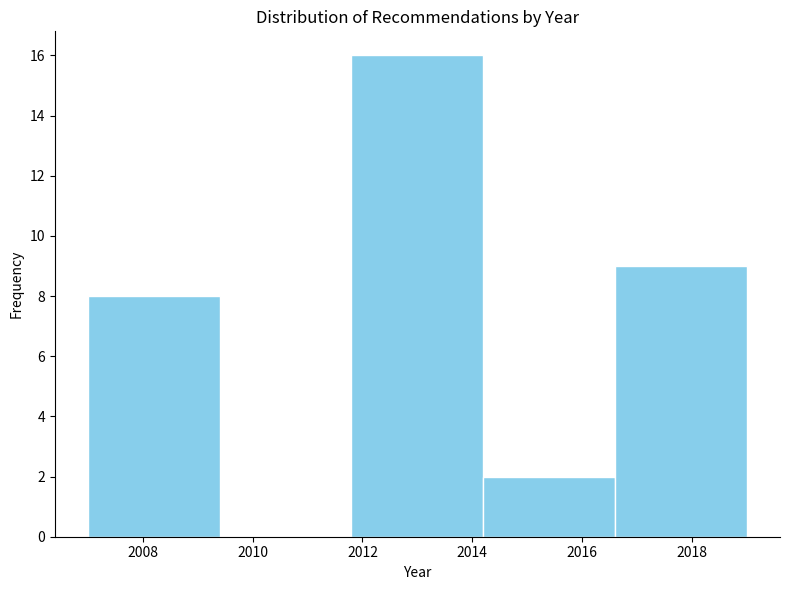

Reading left to right, transcribe this chart: for each bar, give the range it covers on the x-axis and its height. The values are not printed on the chart, so give them approximately, as read against the axis.

2007.0 to 2009.4: 8
2009.4 to 2011.8: 0
2011.8 to 2014.2: 16
2014.2 to 2016.6: 2
2016.6 to 2019.0: 9